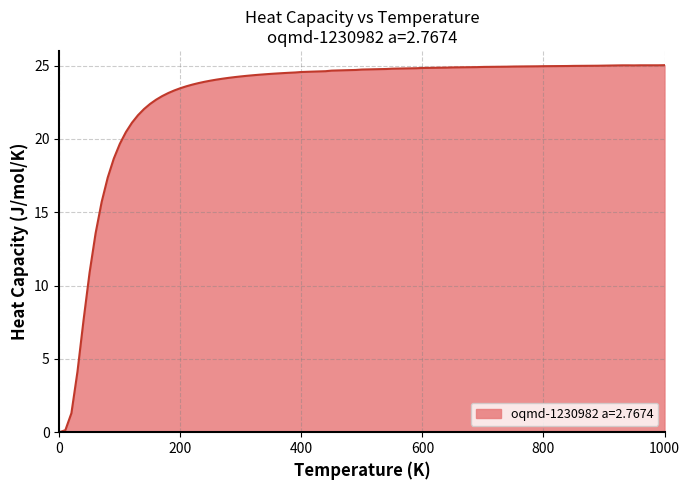

What is the difference between the maximum and minimum values?

25.0